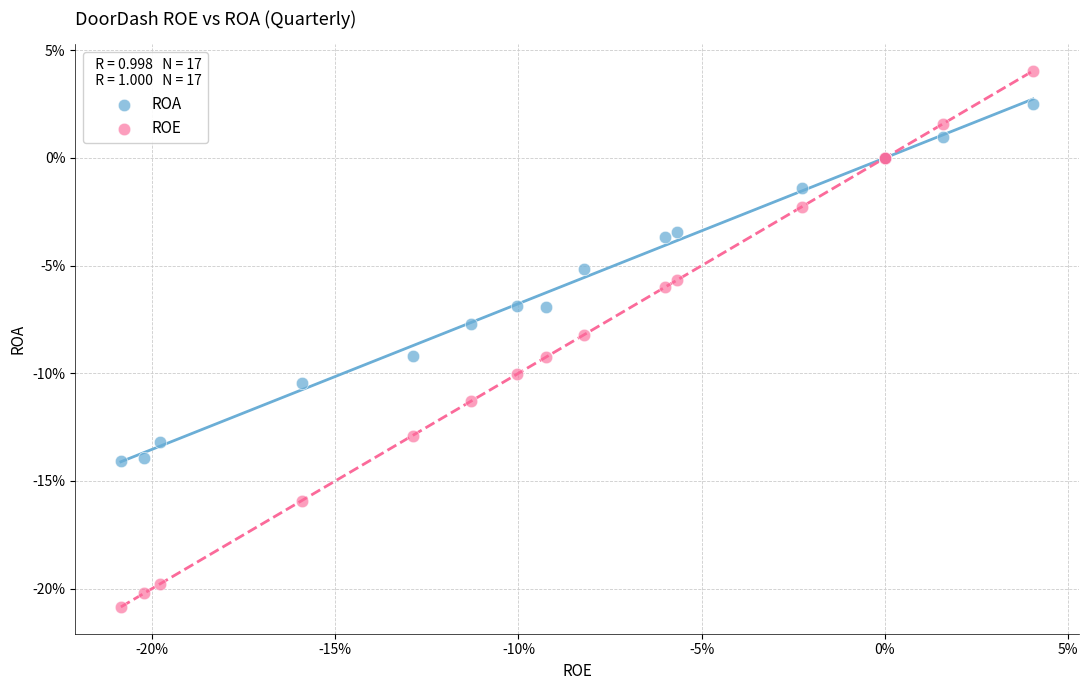

What are all the series names shown in the legend?

ROA, ROE